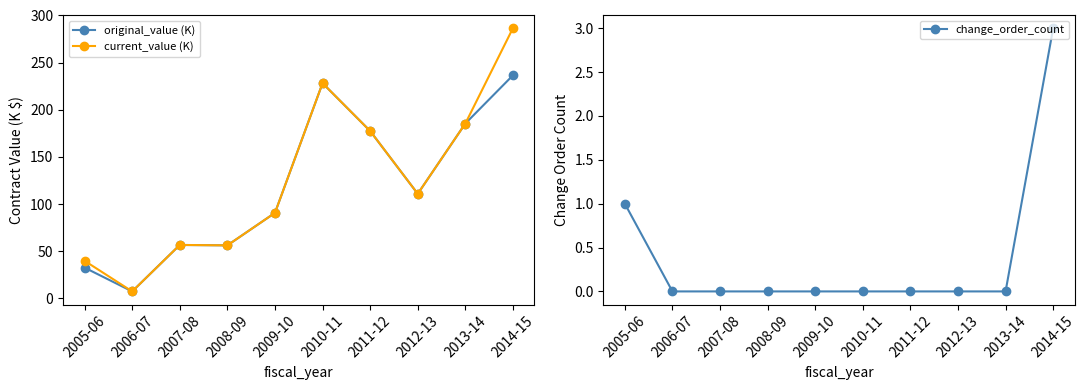

What is the difference between the maximum and minimum values in the current_value (K) series?

279.2